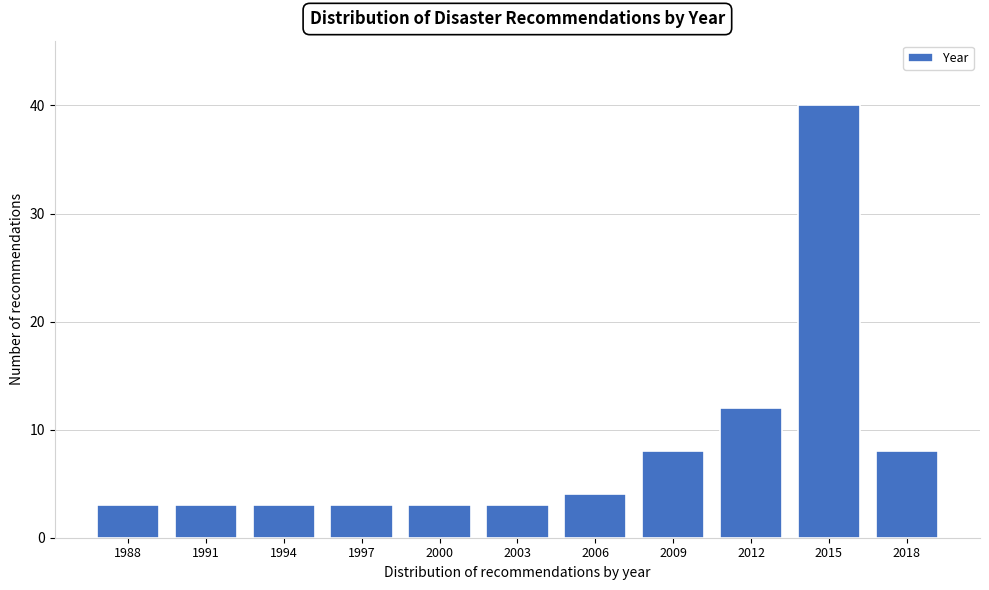

Reading left to right, what are all the values shown in this chart?

1988=3	1991=3	1994=3	1997=3	2000=3	2003=3	2006=4	2009=8	2012=12	2015=40	2018=8